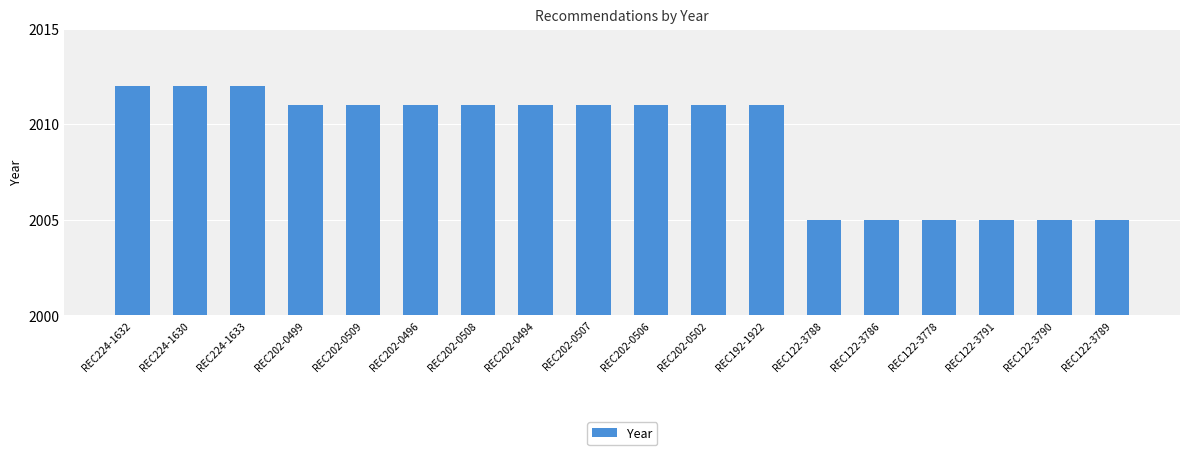

What is the maximum value shown in the chart?

2012